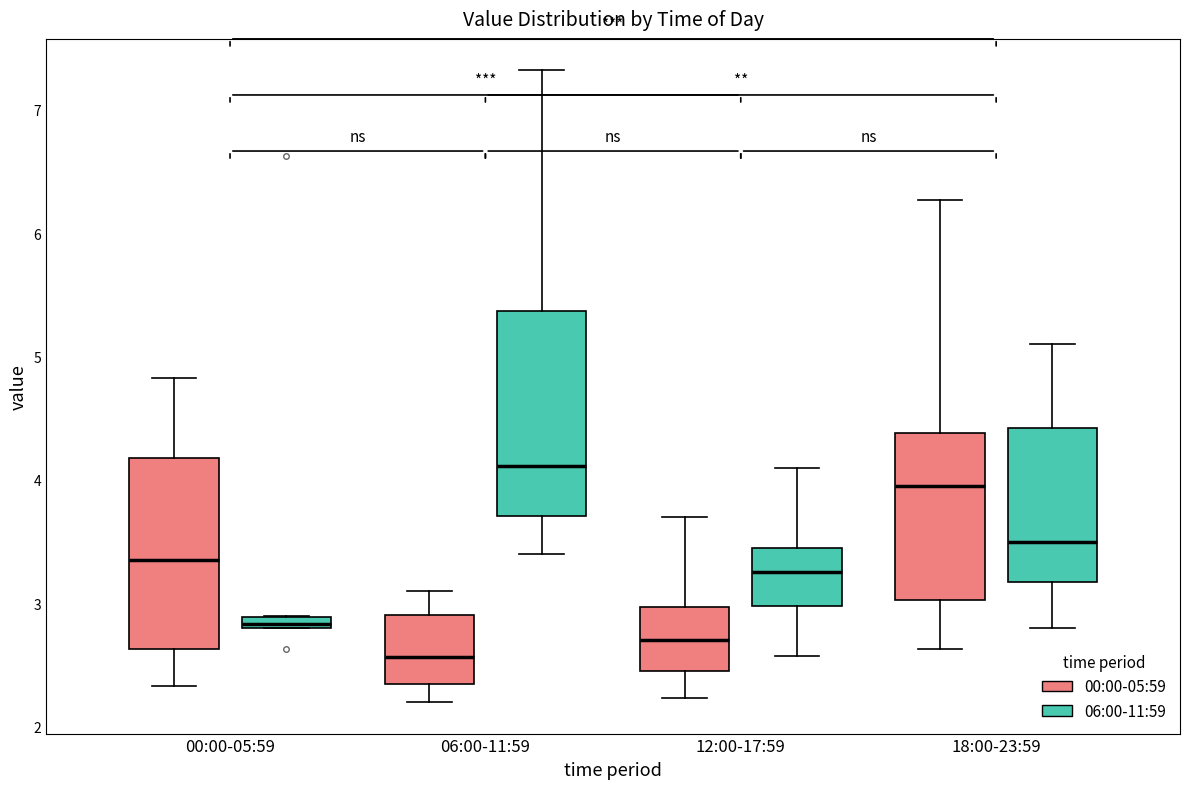

Which box is the tallest, from its lower edge to its upper edge?

06:00-11:59 (06:00-11:59)